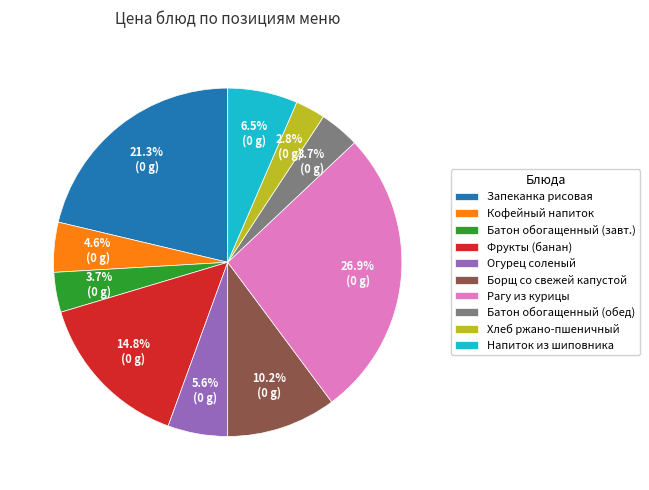

Which slice is the smallest?

Хлеб ржано-пшеничный